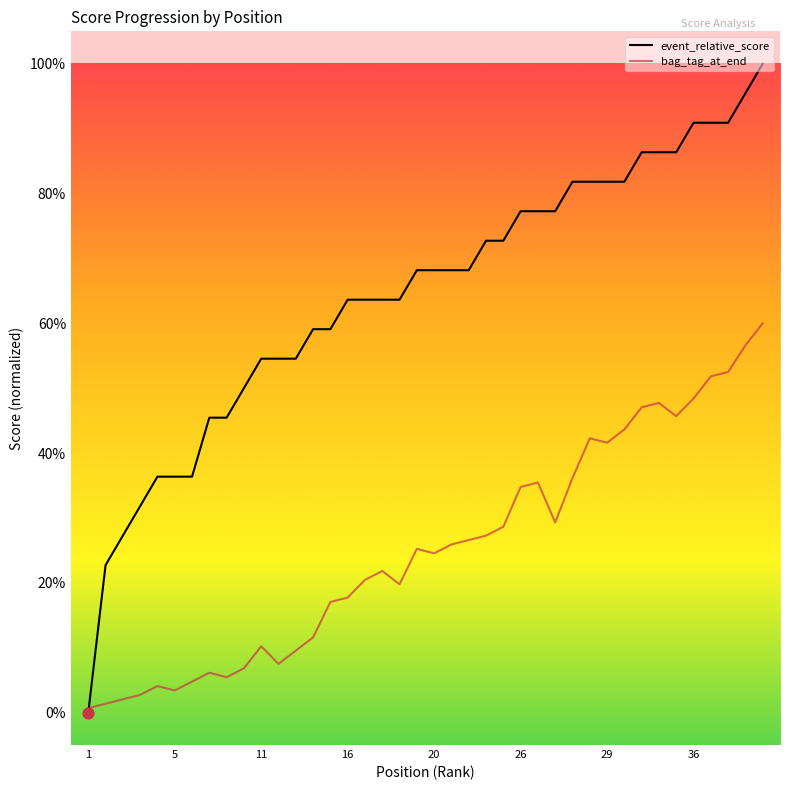

Which series has the largest total across all categories?

event_relative_score